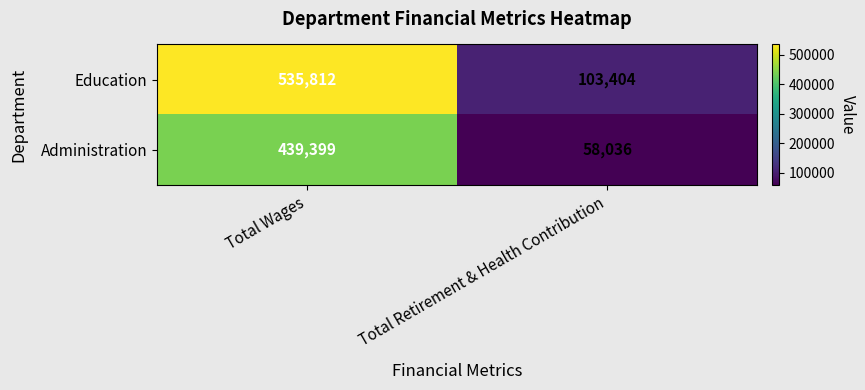

What is the difference between the maximum and minimum values in the Administration series?

381363